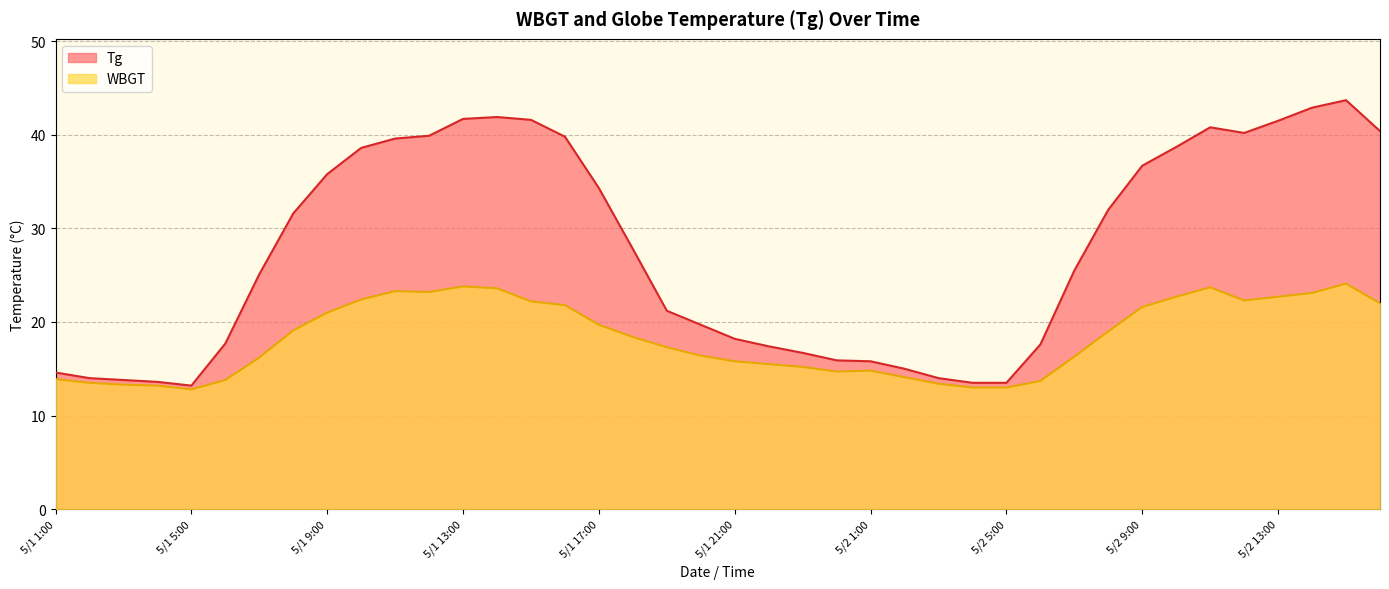

Count the number of data series in this chart.

2